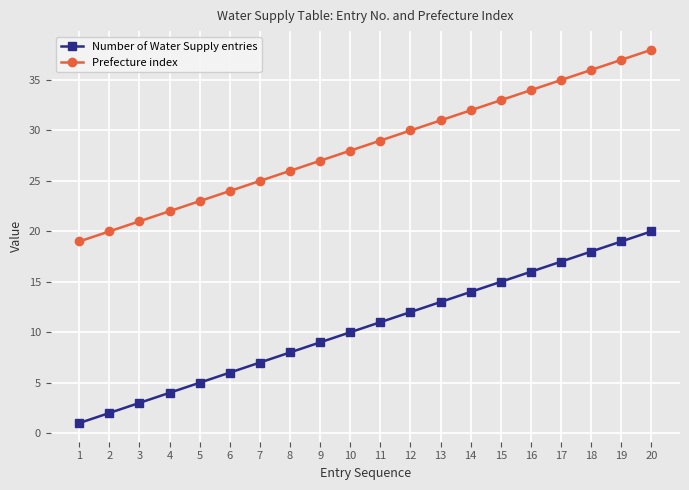

The value of Prefecture index at 11 is 10. True or false?

False